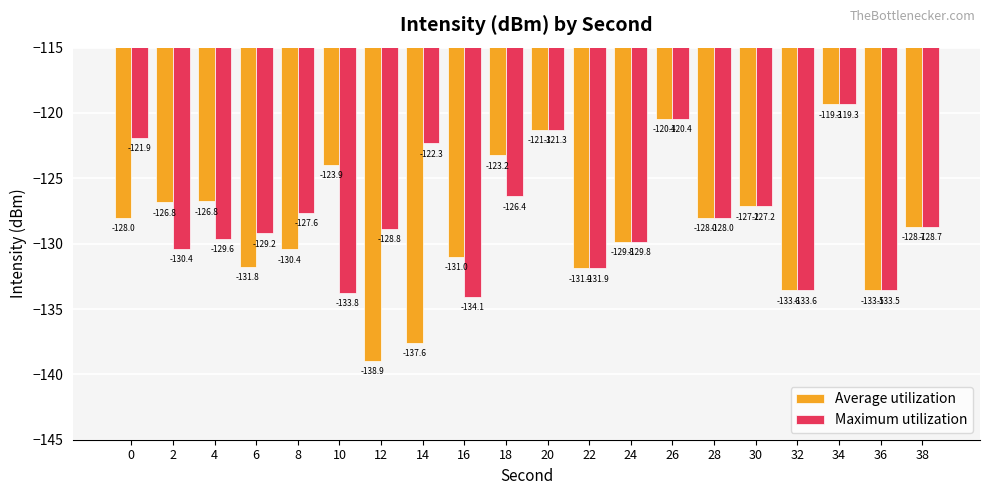

At 14, list the series in order from largest to smallest.

Maximum utilization, Average utilization